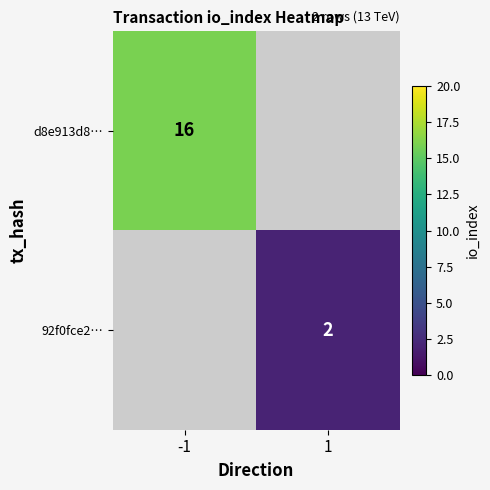

True or false: d8e913d8… has a value of 16 at -1.

True